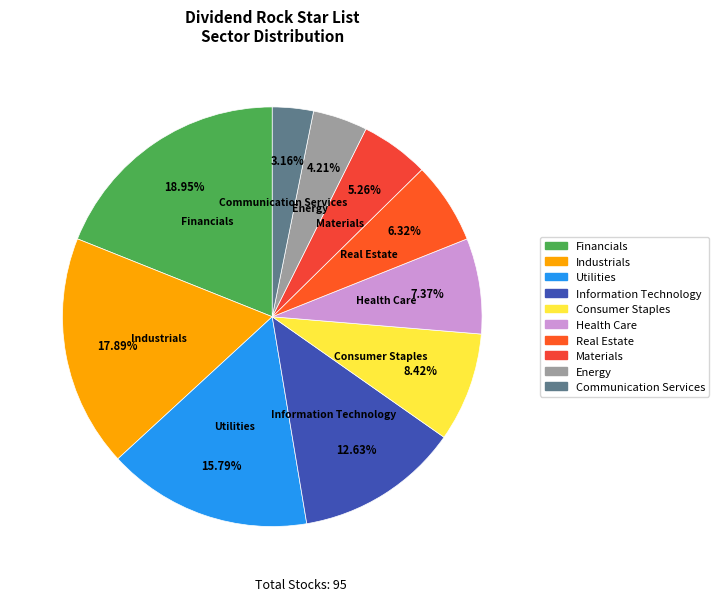

Which has a higher value, Financials or Materials?

Financials